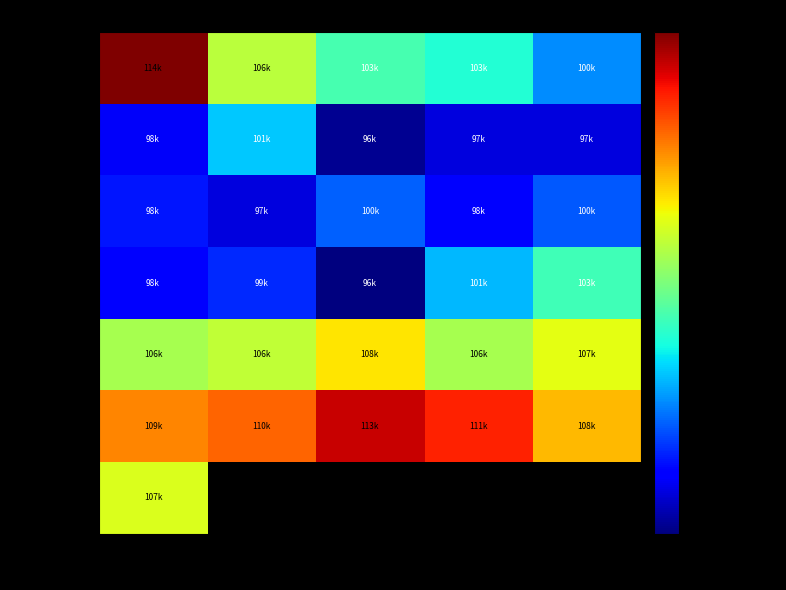

How many categories are shown in the chart?

5